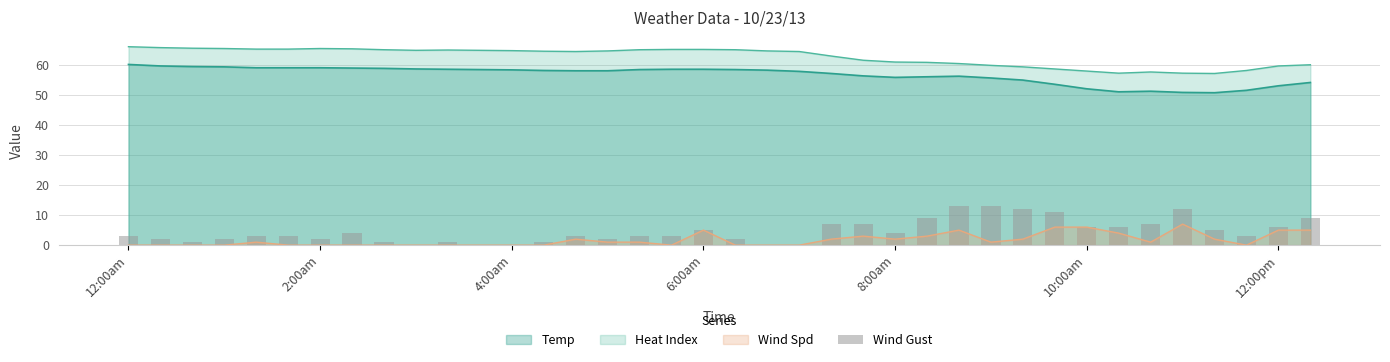

What is the lowest value of the Temp series?

50.7